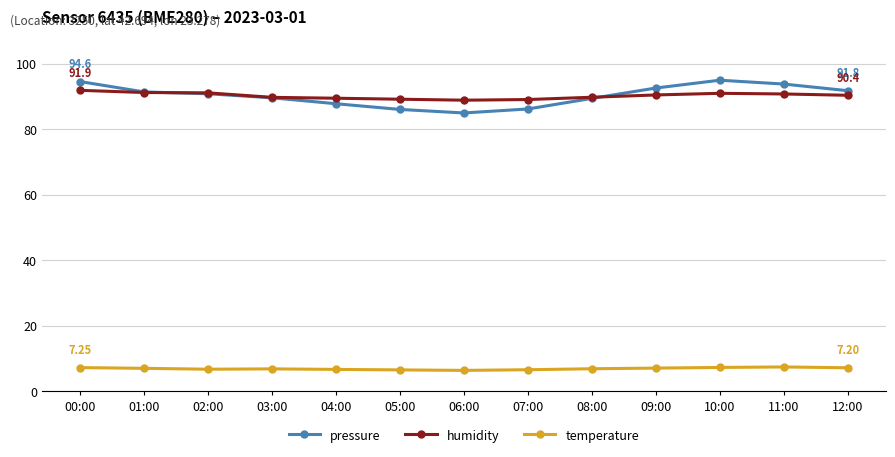

At how many categories does at least one series exceed 36?

13